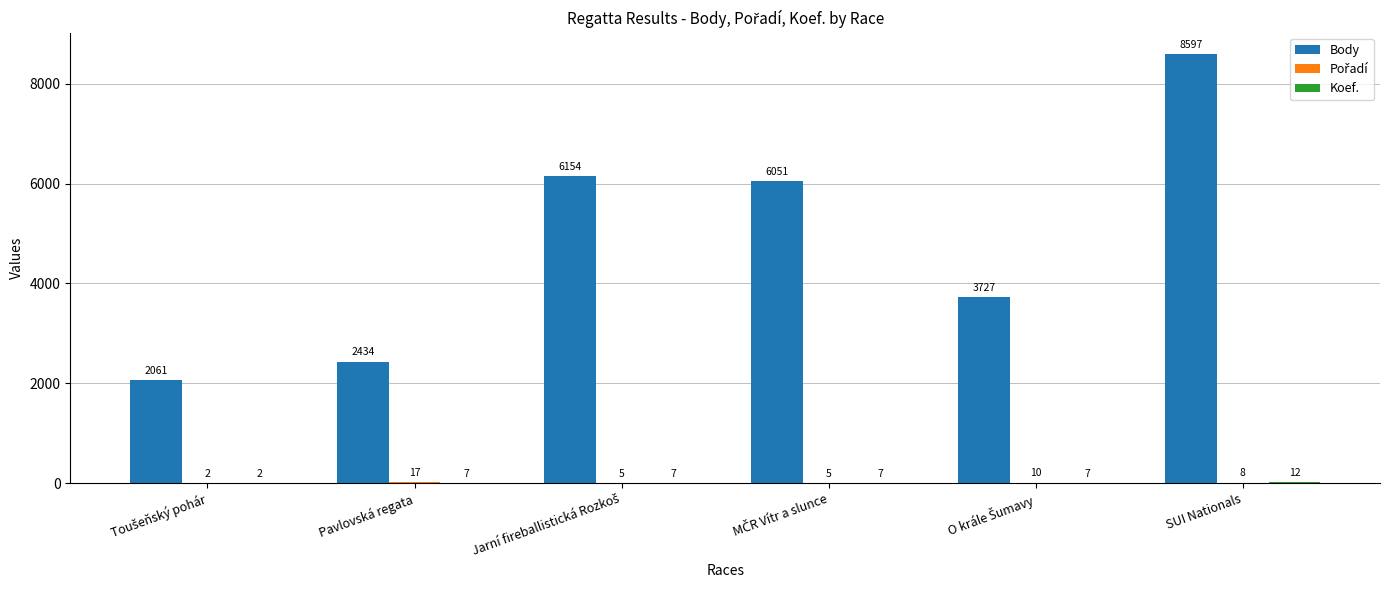

What is the maximum value shown in the chart?

8597